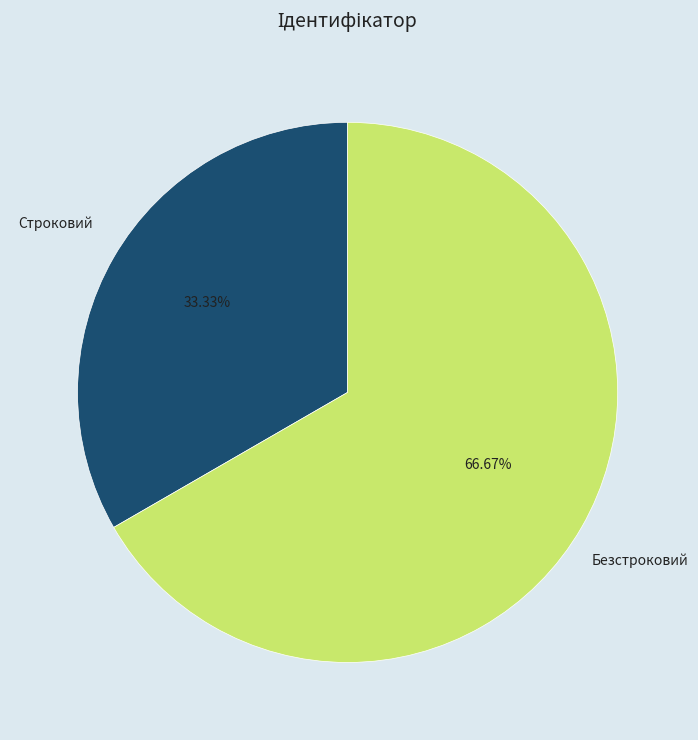

Is there any slice that represents more than half of the pie?

Yes